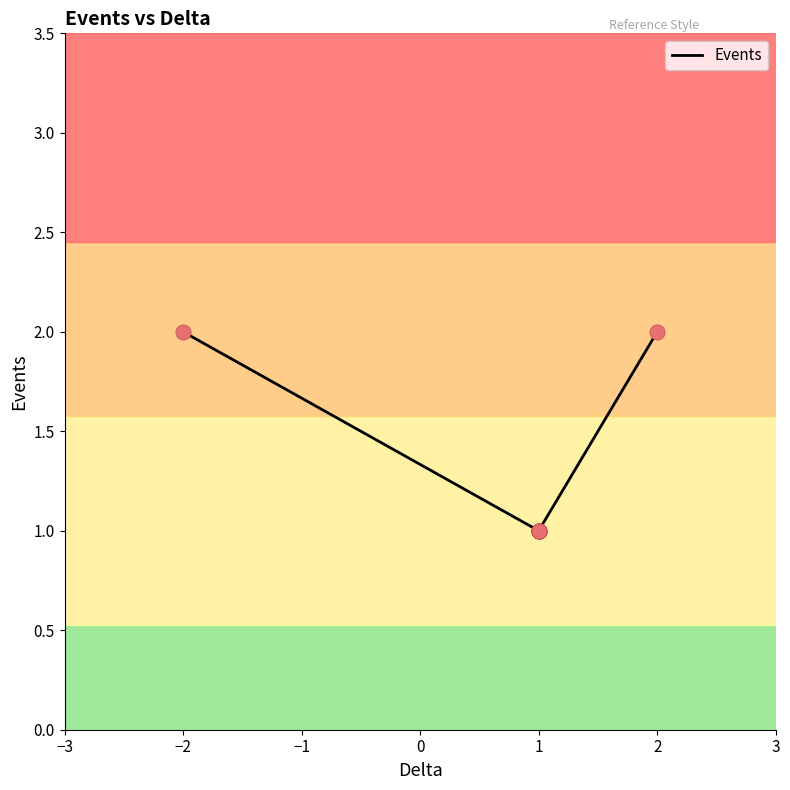

What is the change in value from 1 to 2?

+1